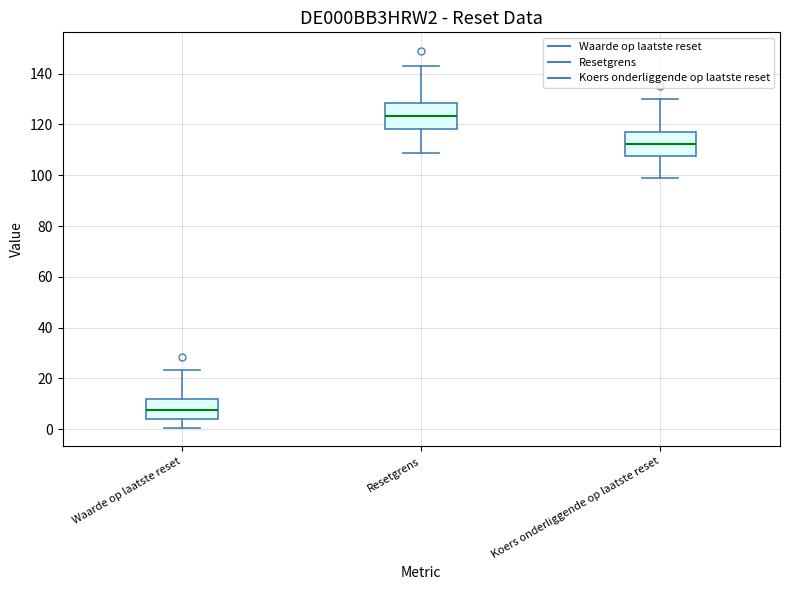

Where does the lower whisker of the box for Koers onderliggende op laatste reset end on the y-axis? The values are not printed on the chart, so give them approximately, as read against the axis.

98